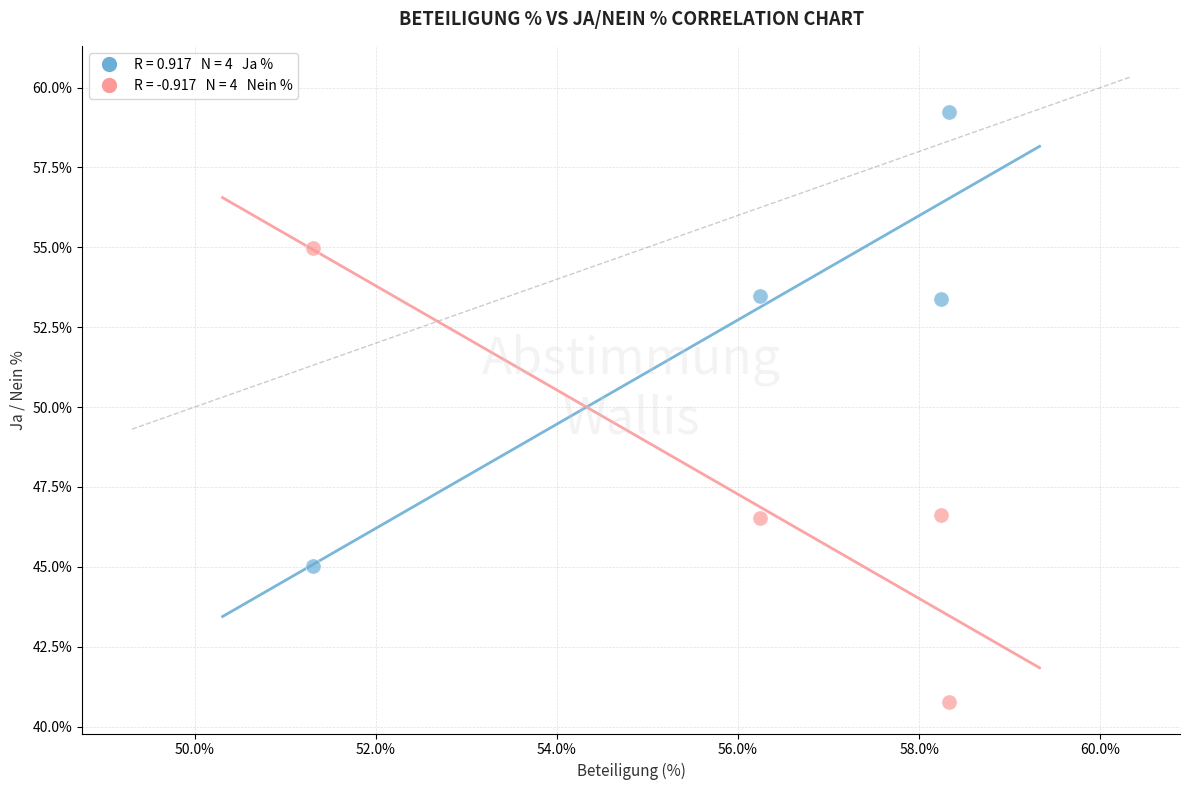

Across all data points, what is the average X value?

56.0